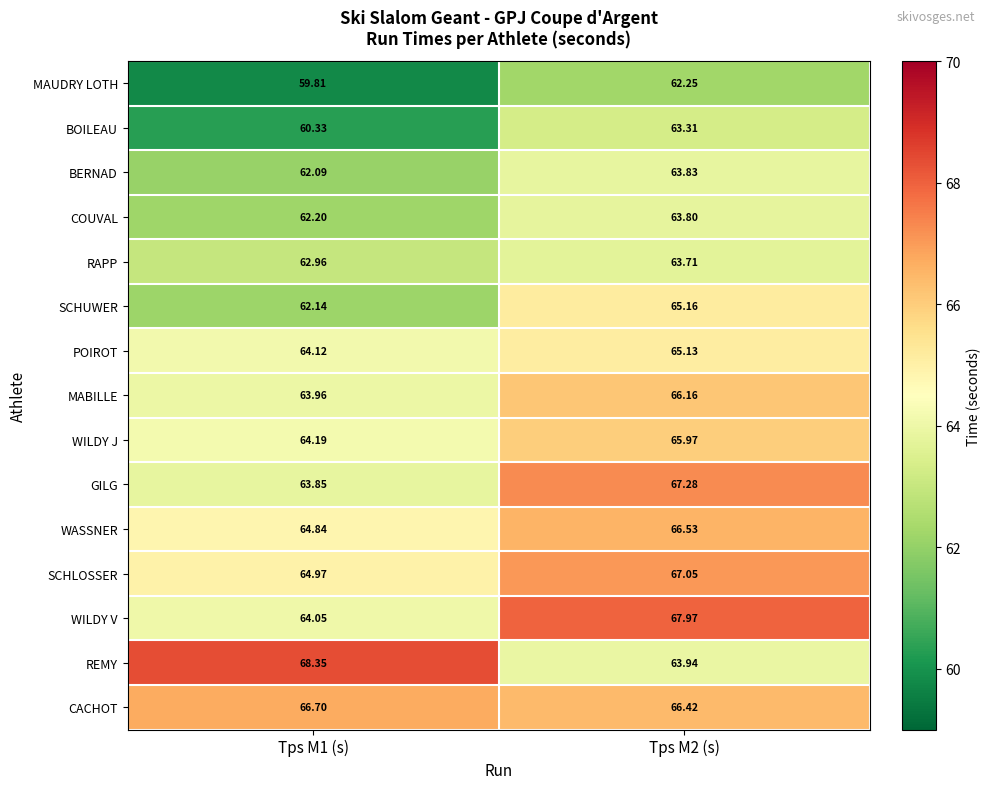

What is the total value across all series at Tps M1 (s)?

954.6